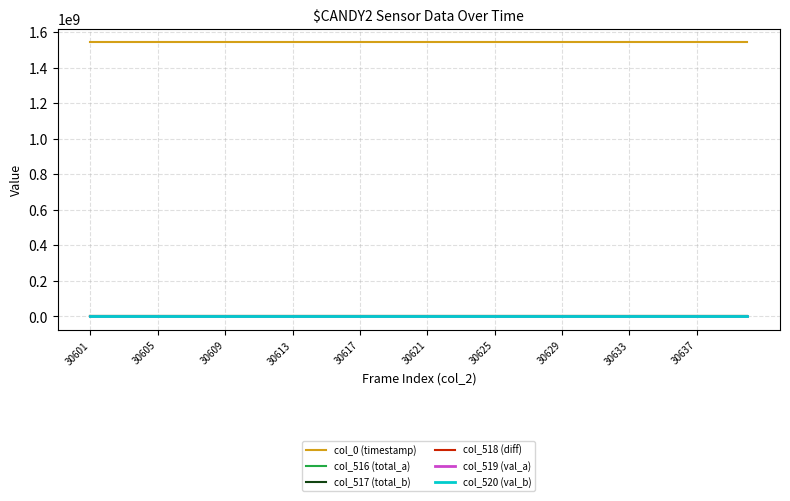

What are all the series names shown in the legend?

col_0 (timestamp), col_516 (total_a), col_517 (total_b), col_518 (diff), col_519 (val_a), col_520 (val_b)